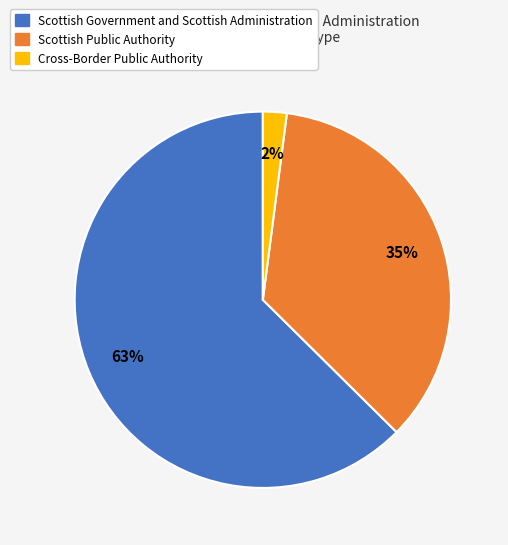

To the nearest percent, what is the difference between the largest and smallest slice percentages?

61%